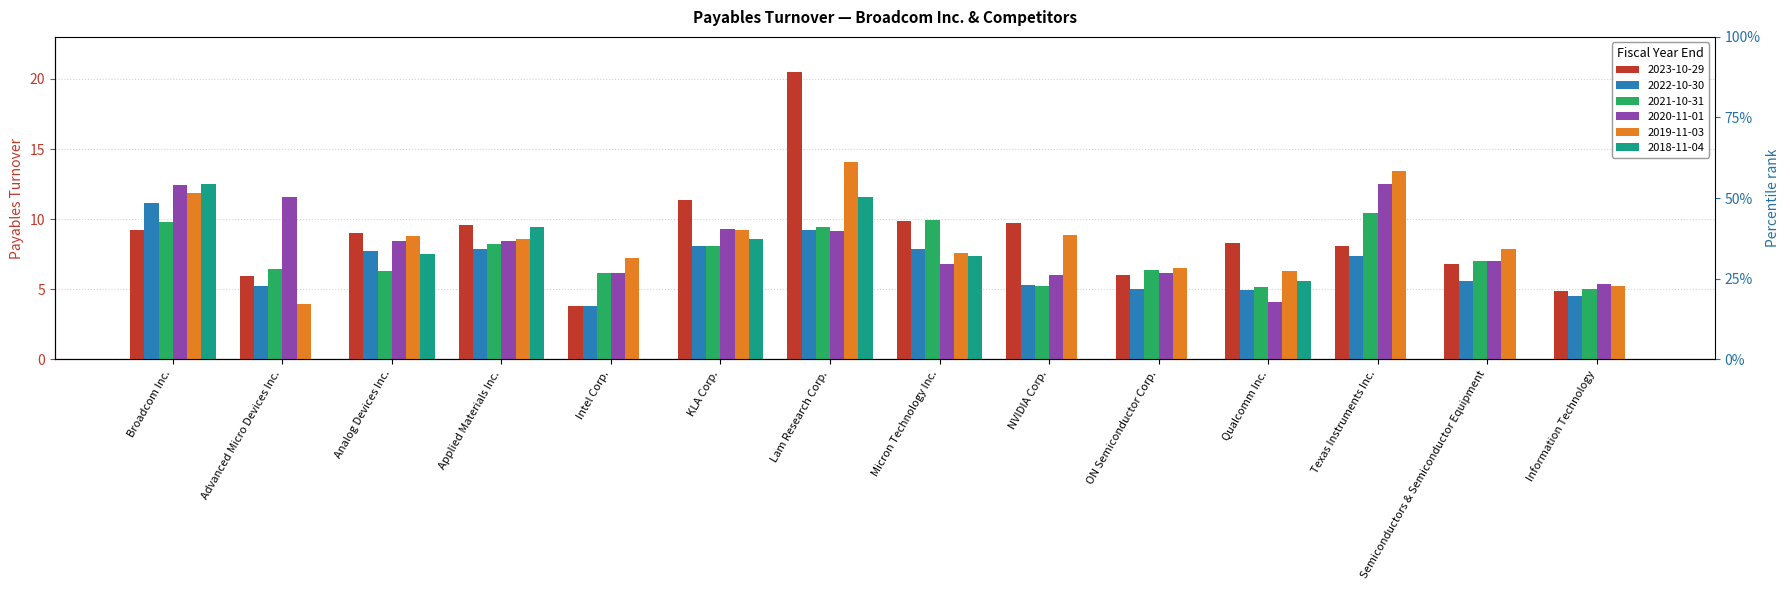

Read the 2020-11-01 value at Analog Devices Inc..

8.4